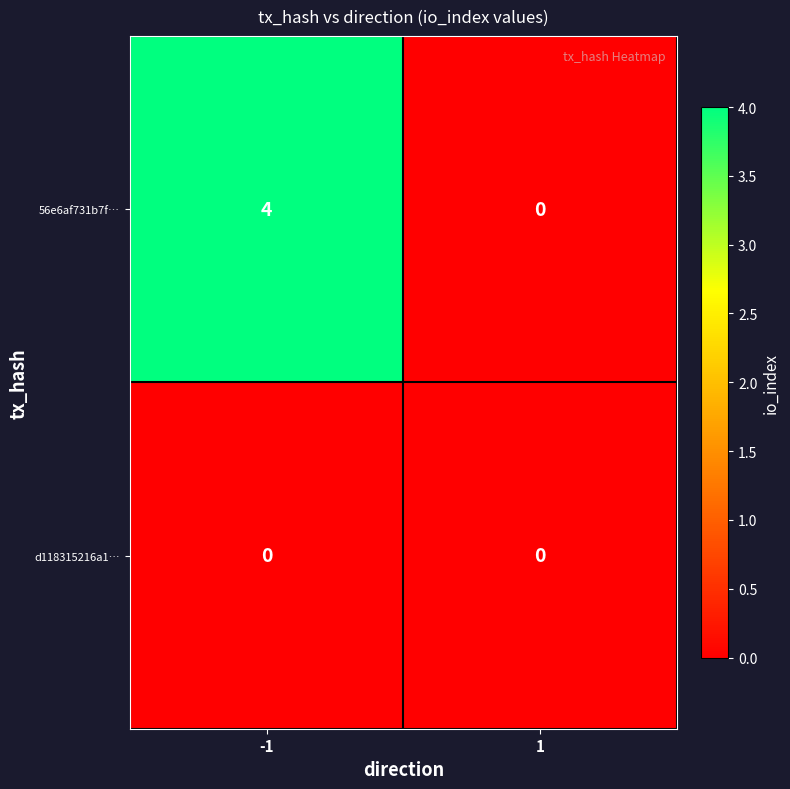

List the series in order of their peak value, lowest first.

d118315216a1…, 56e6af731b7f…